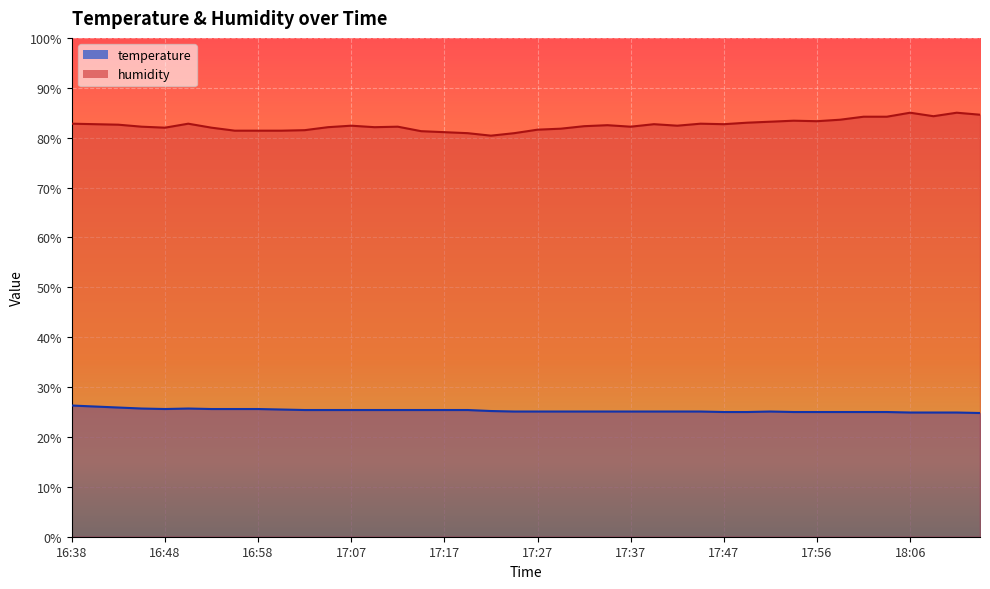

True or false: humidity and temperature intersect in this chart.

False